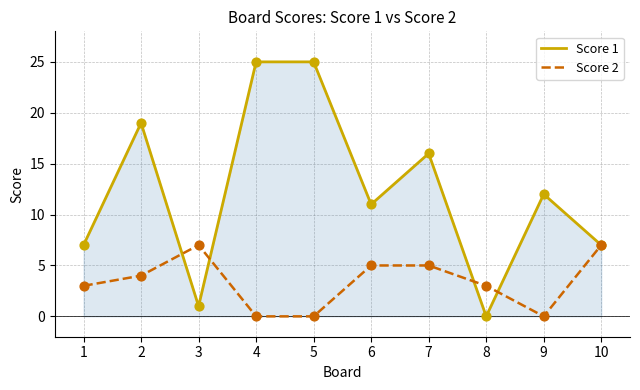

Which series has the largest total across all categories?

Score 1